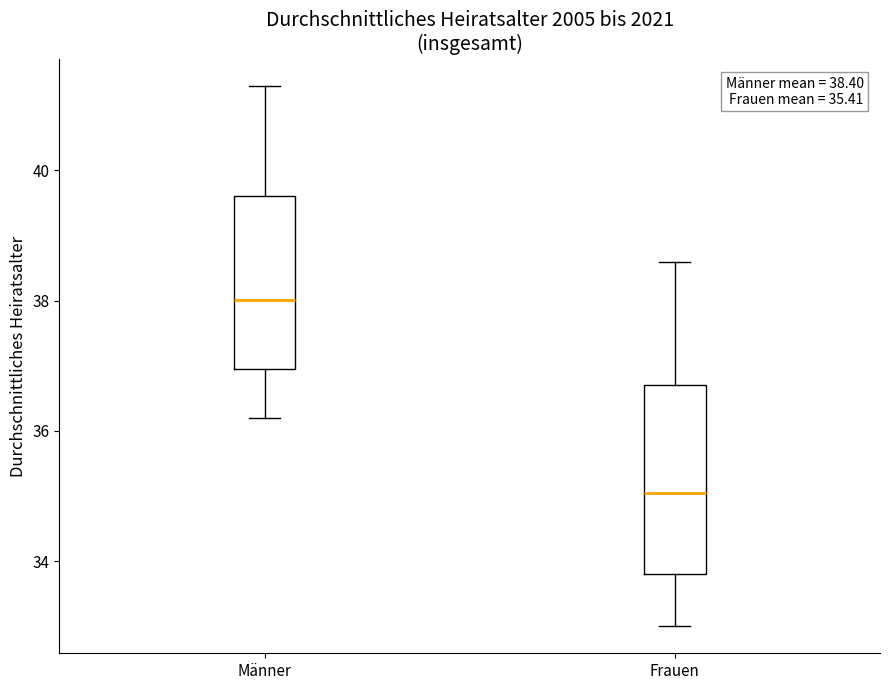

Which box is the tallest, from its lower edge to its upper edge?

Frauen